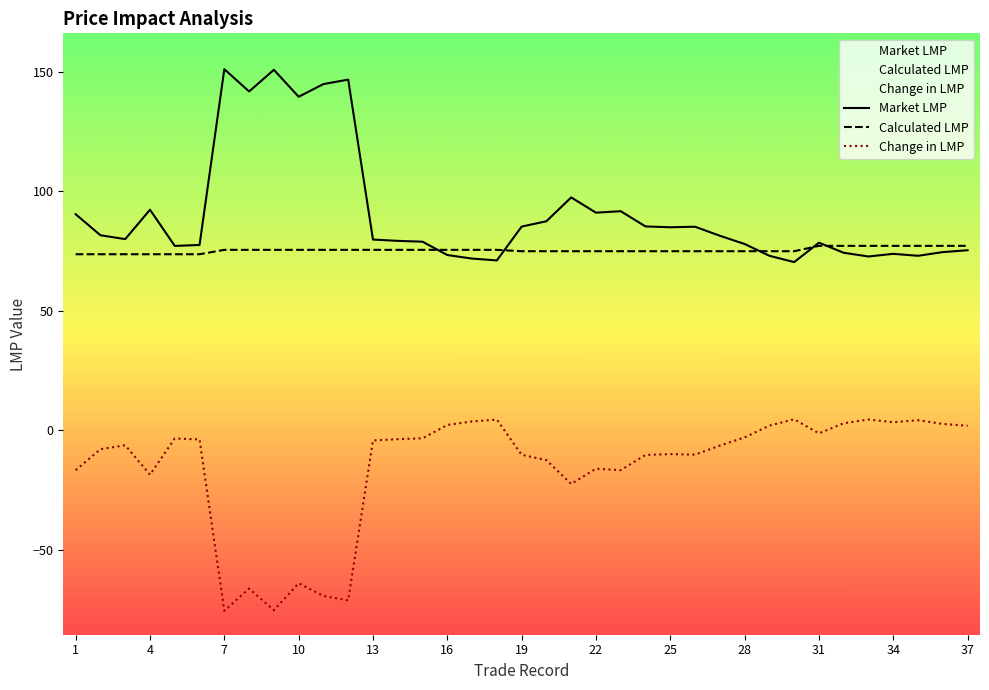

What is the sum of the Change in LMP values at 5 and 35?

0.7